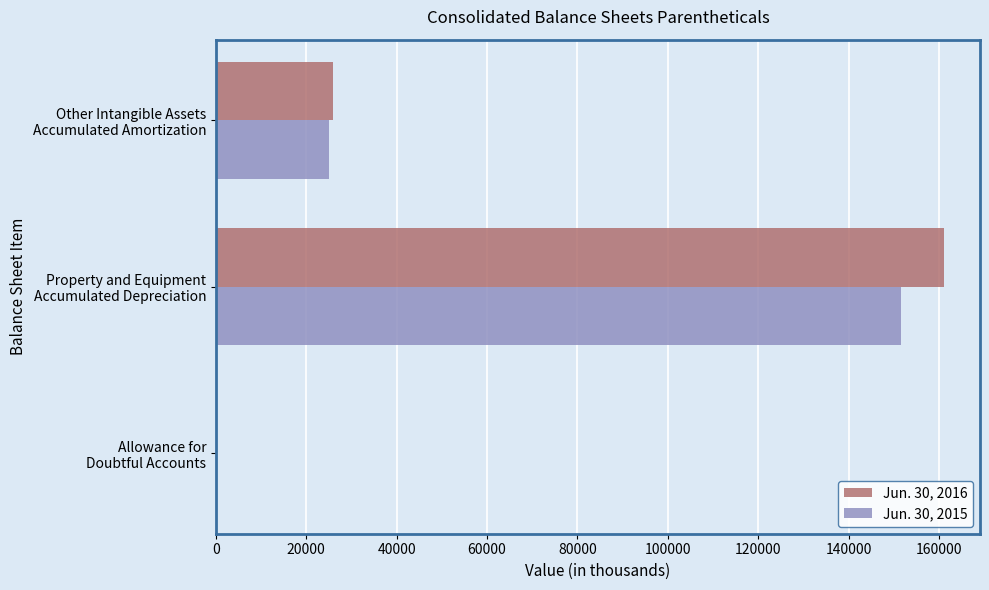

At which label does Jun. 30, 2015 reach its peak?

Property and Equipment
Accumulated Depreciation